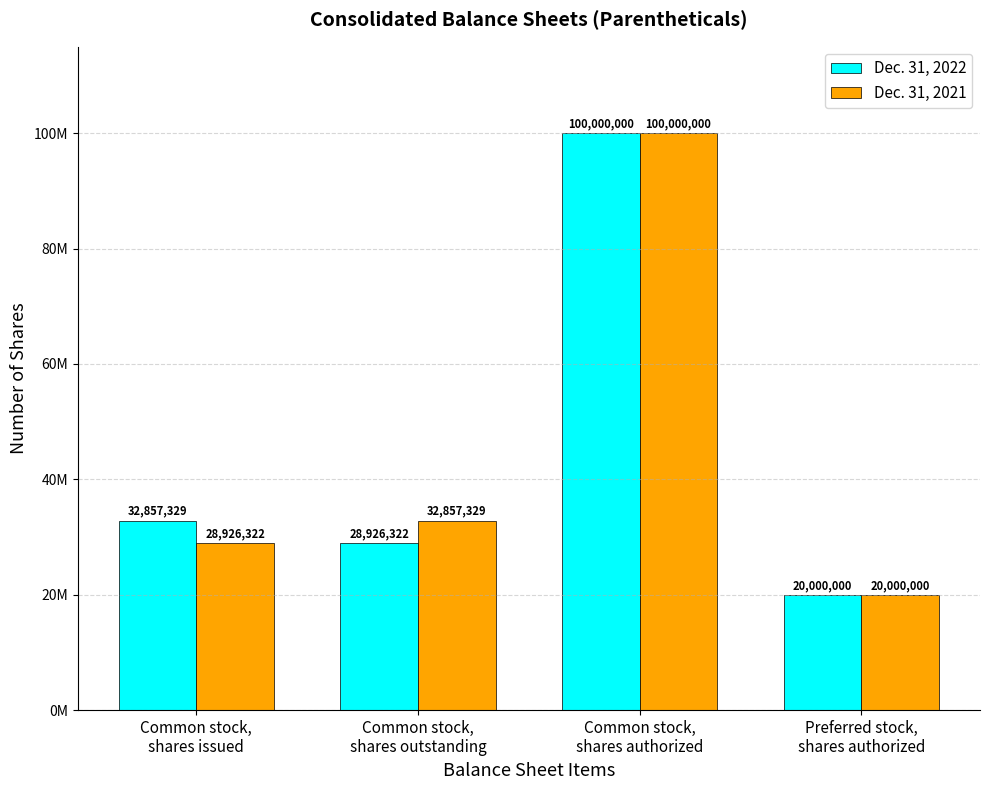

Between Common stock,
shares outstanding and Preferred stock,
shares authorized, which series saw the biggest shift?

Dec. 31, 2021